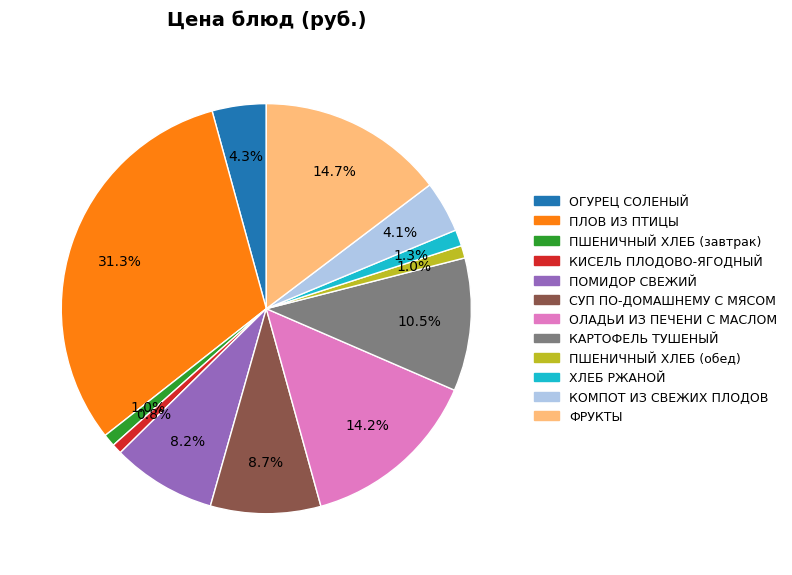

Is it true that ОЛАДЬИ ИЗ ПЕЧЕНИ С МАСЛОМ is 1% of the pie?

False